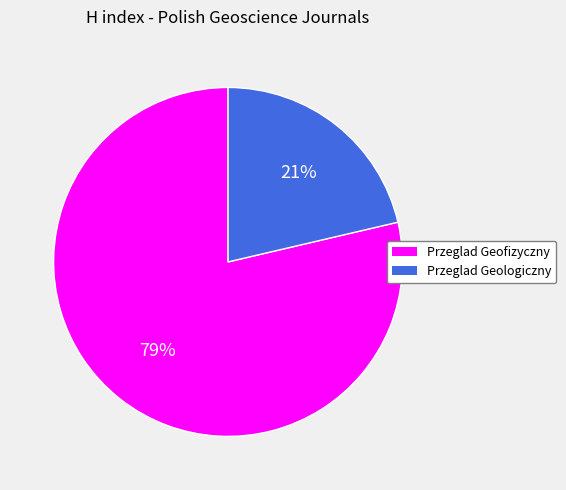

What is the majority slice?

Przeglad Geofizyczny